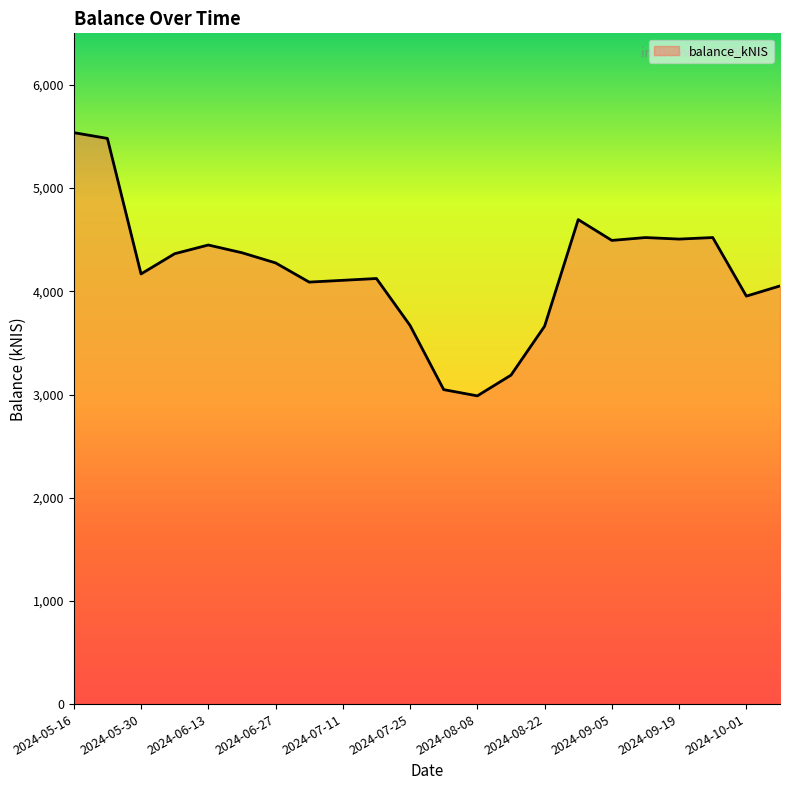

What is the difference between the maximum and minimum values?

2550.6